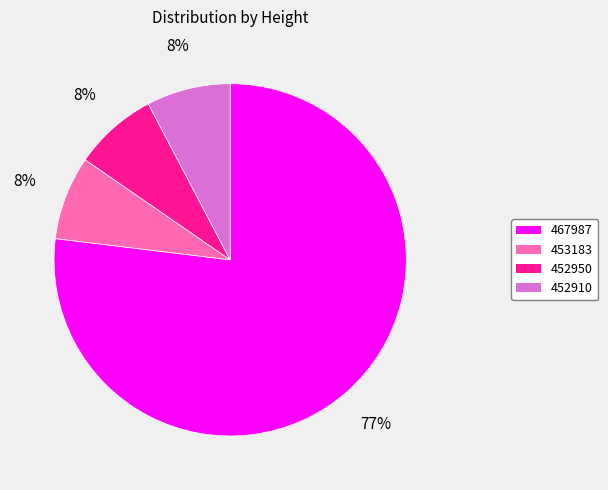

What is the majority slice?

467987